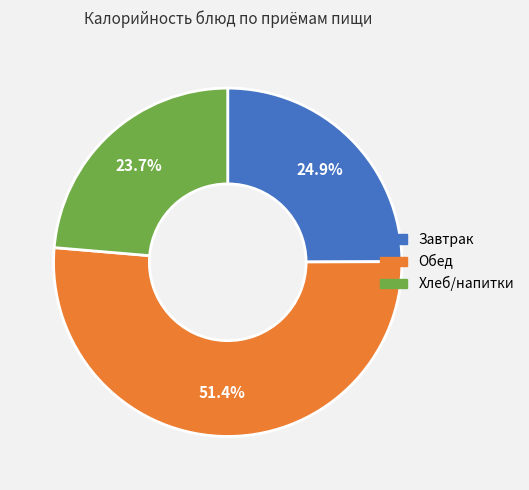

Does any single category account for the majority?

Yes